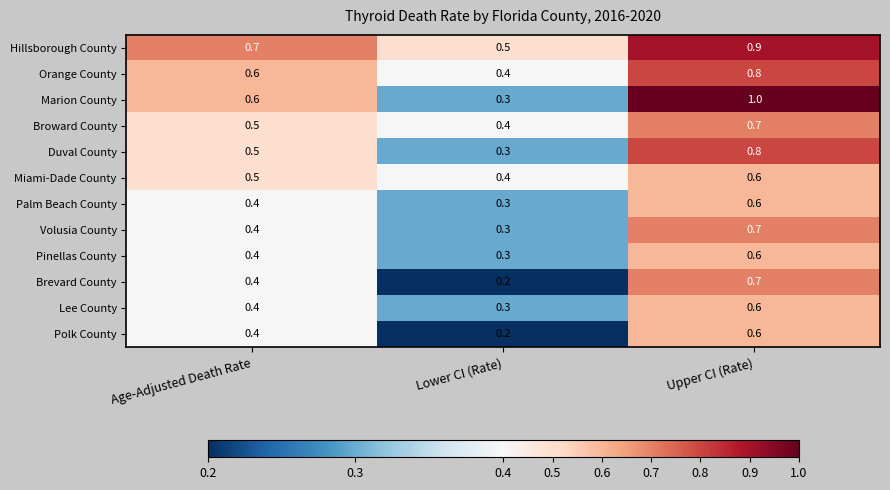

What is the difference between the maximum and minimum values in the Orange County series?

0.4